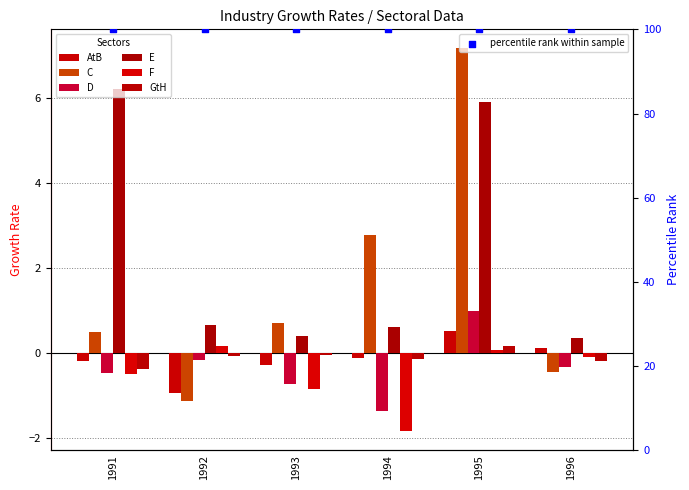

What is the total value across all series at 1992?

-1.5